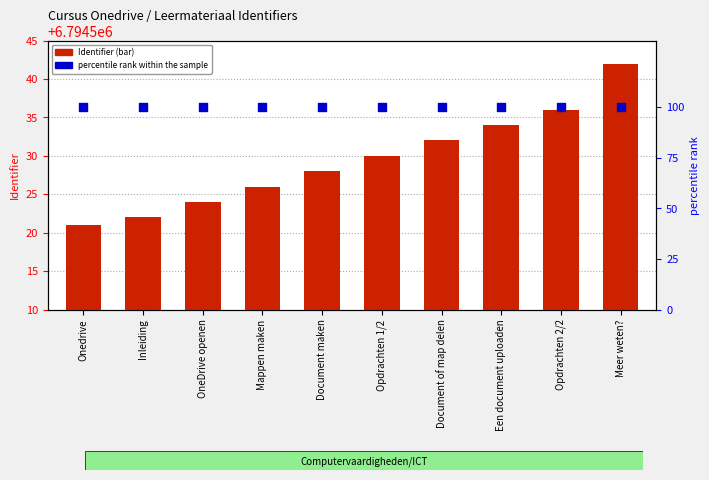

Which series has the largest Y range (max minus min)?

Identifier